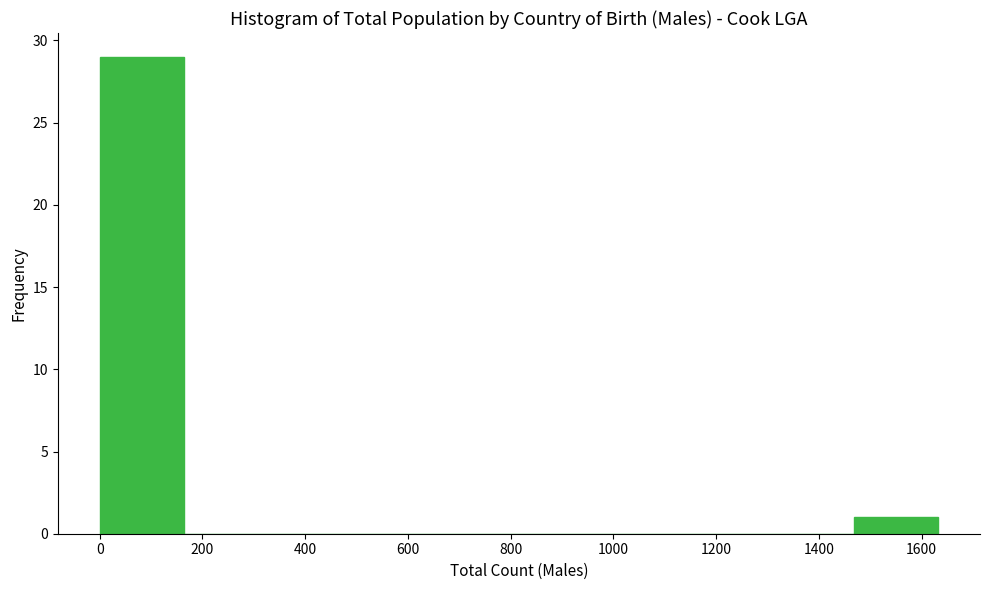

Over which range of the x-axis is the bar tallest?

0 to 160